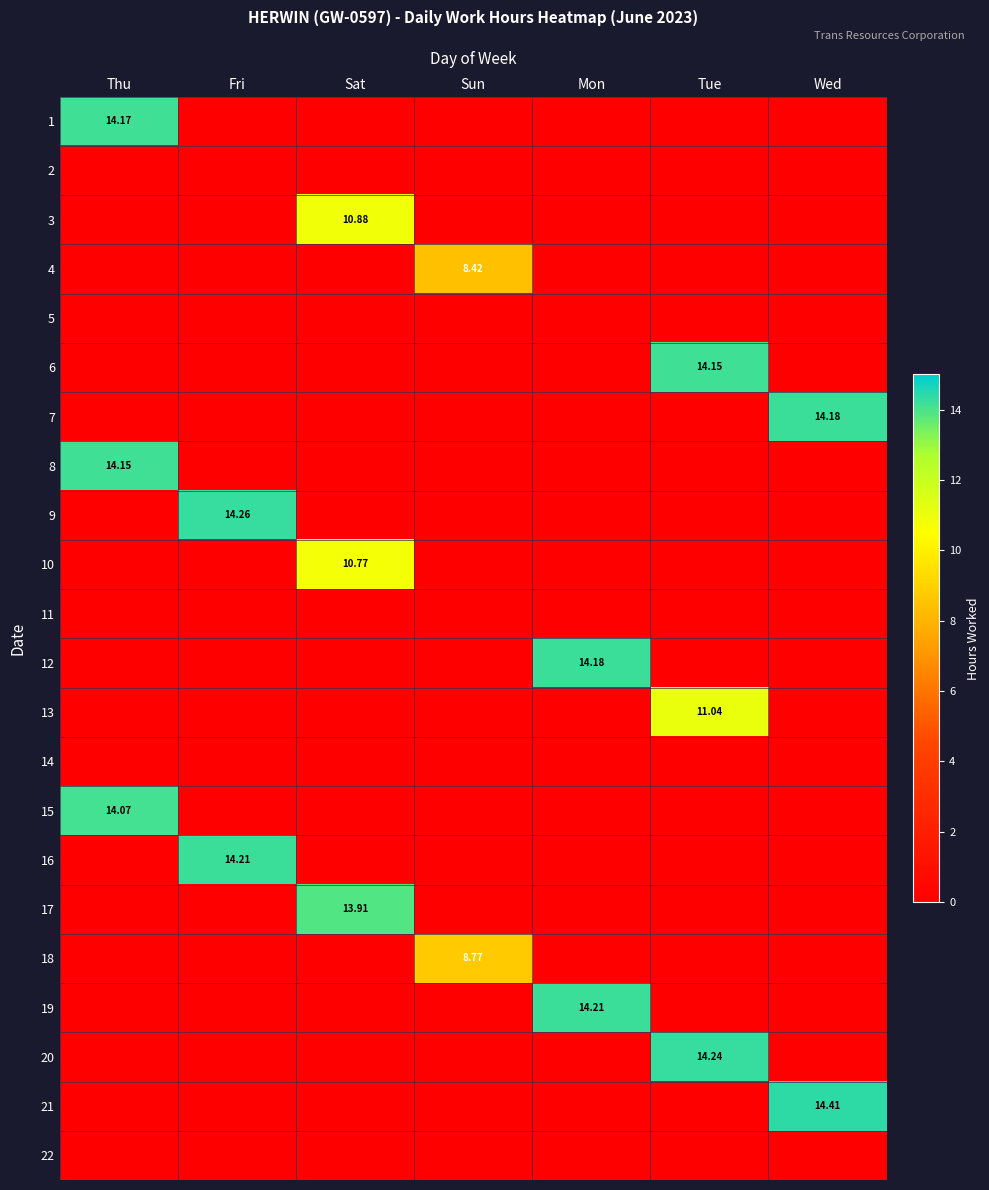

At how many categories does at least one series exceed 8?

7